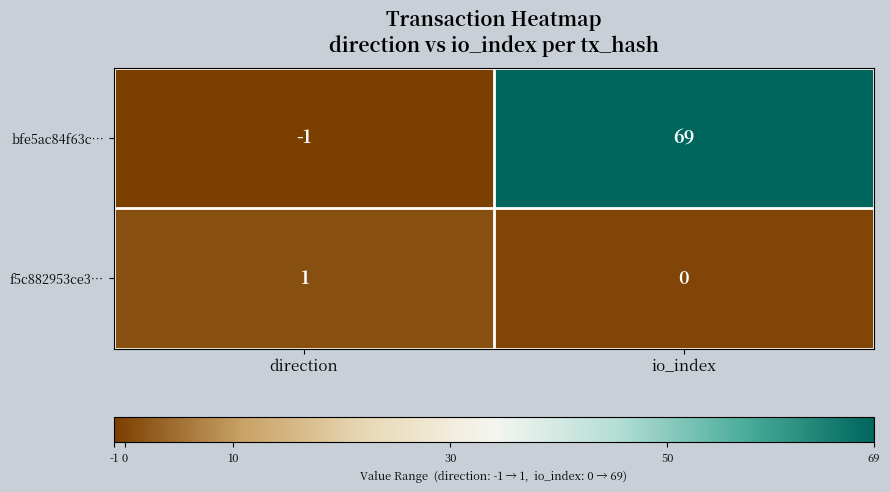

At how many categories does at least one series exceed 15?

1